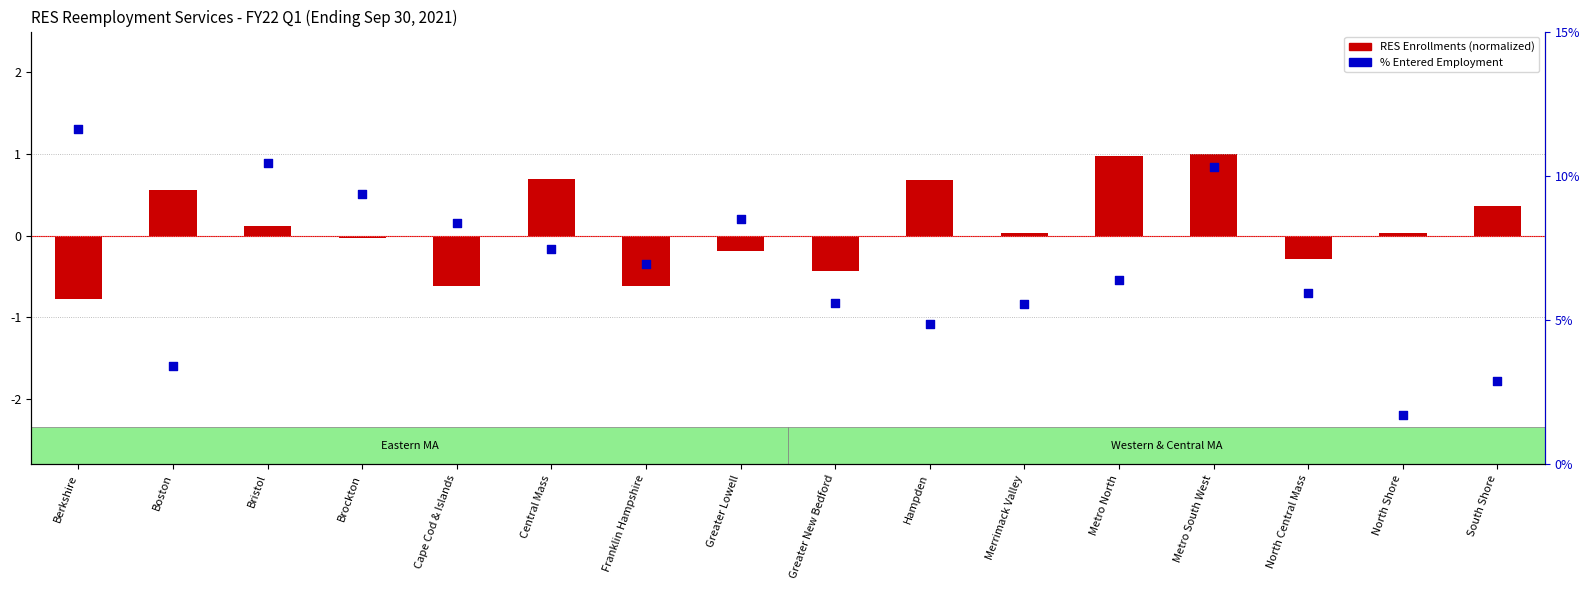

Which series reaches the maximum Y coordinate?

% Entered Employment